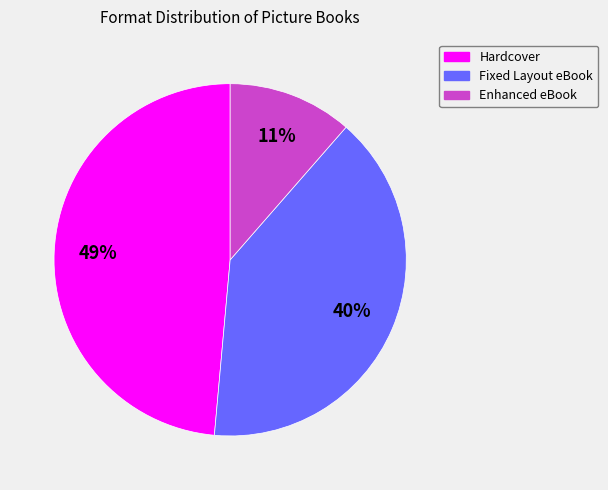

To the nearest percent, what is the difference between the Enhanced eBook and Fixed Layout eBook slice percentages?

29%